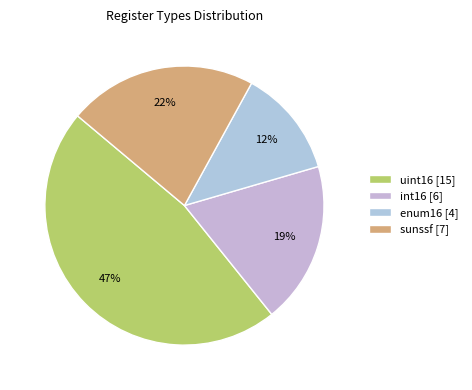

To the nearest percent, what percentage of the pie is sunssf?

22%